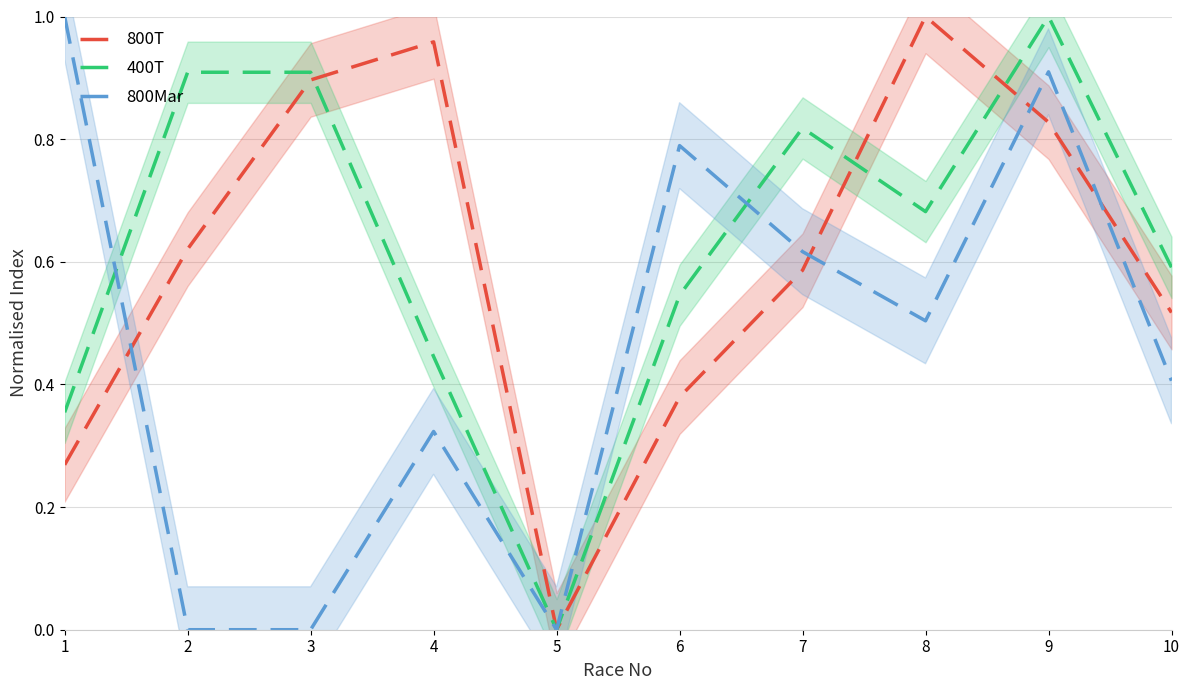

Which series ends up on top after the final intersection of 800T and 800Mar?

800T